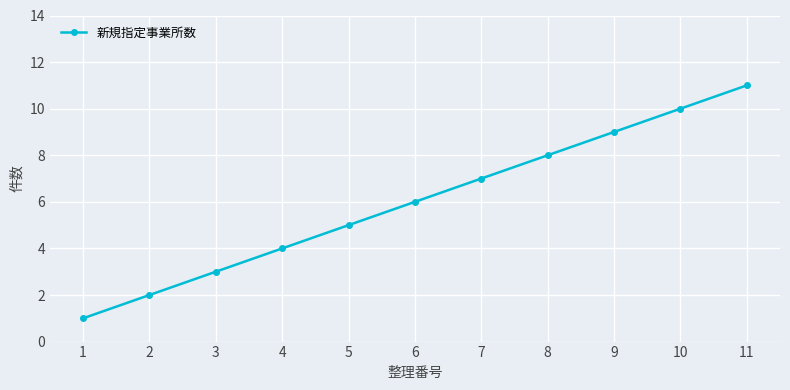

Rank the categories by value from lowest to highest.

1, 2, 3, 4, 5, 6, 7, 8, 9, 10, 11